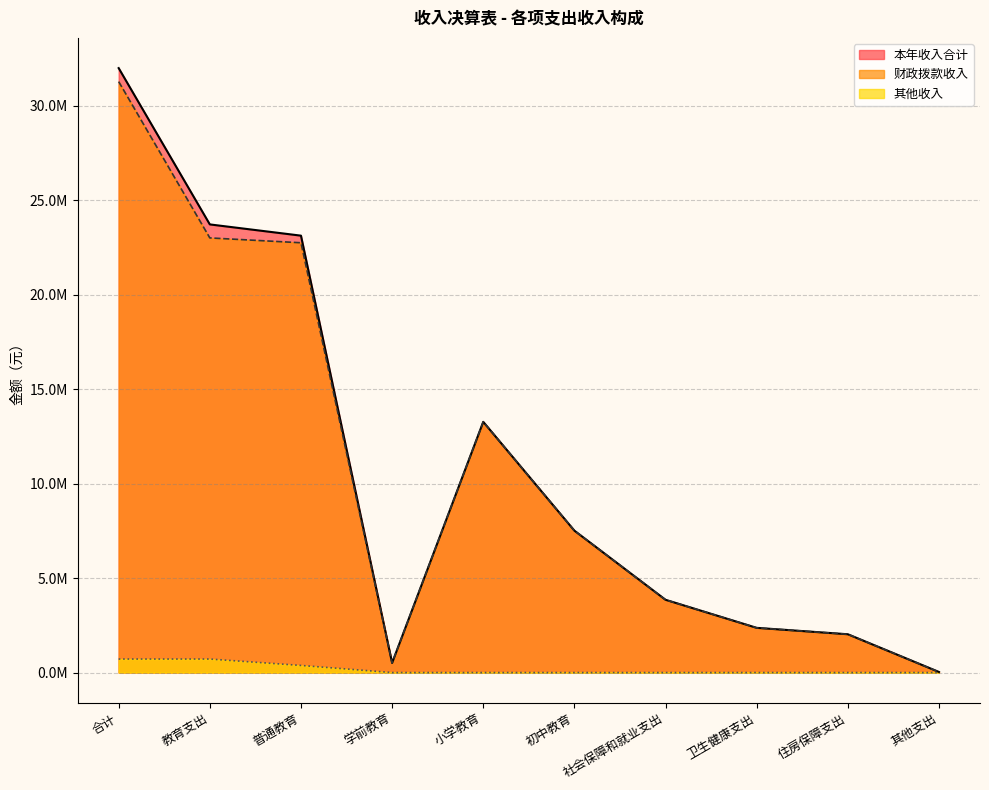

Reading right to left, list all the values displayed in this chart.

本年收入合计: 30000.0	2025854.0	2364508.6	3849037.8	7506813.7	13263745.8	508060.2	23114722.2	23709459.6	31978859.9
财政拨款收入: 30000.0	2025854.0	2364508.6	3849037.8	7506813.7	13263745.8	508060.2	22738762.2	22994939.6	31264339.9
其他收入: 0.0	0.0	0.0	0.0	0.0	0.0	0.0	375960.0	714520.0	714520.0